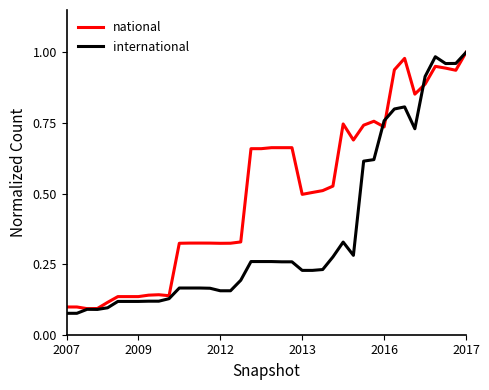

What is the average value of the international series?

0.4